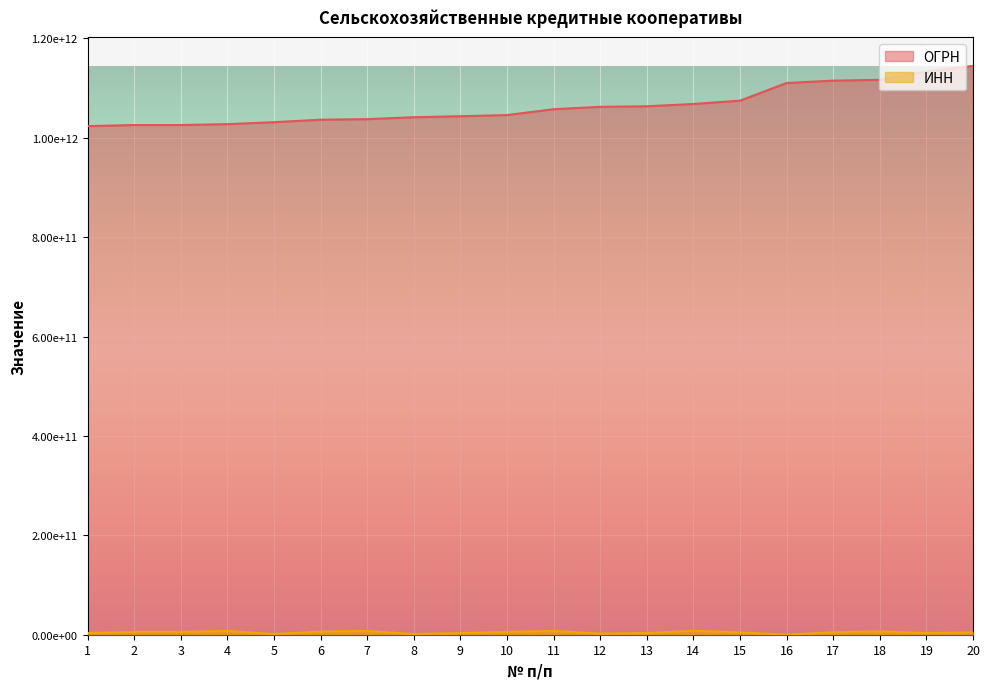

True or false: ОГРН and ИНН cross at least once.

False